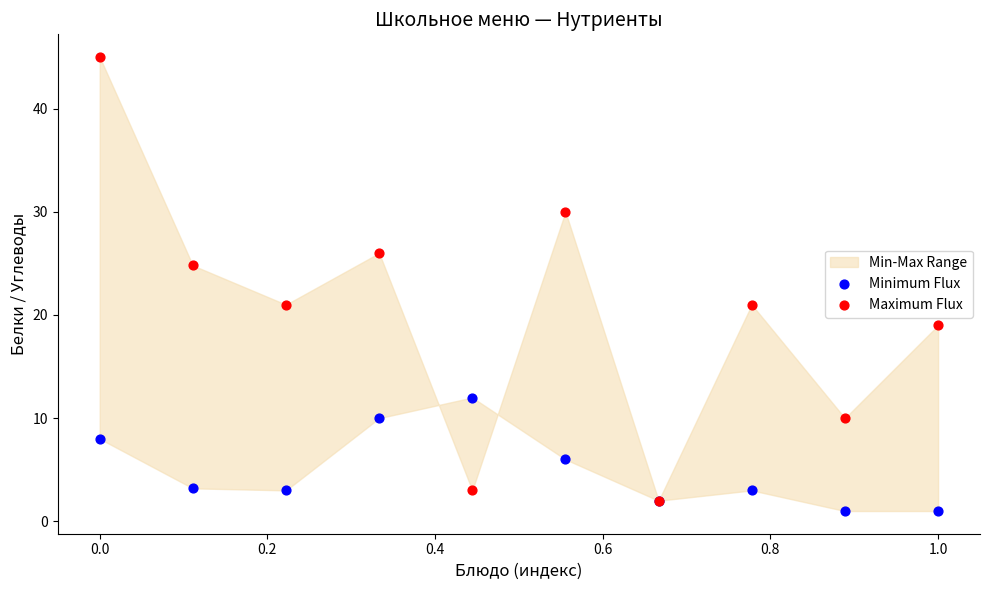

Which series has the largest Y range (max minus min)?

Maximum Flux